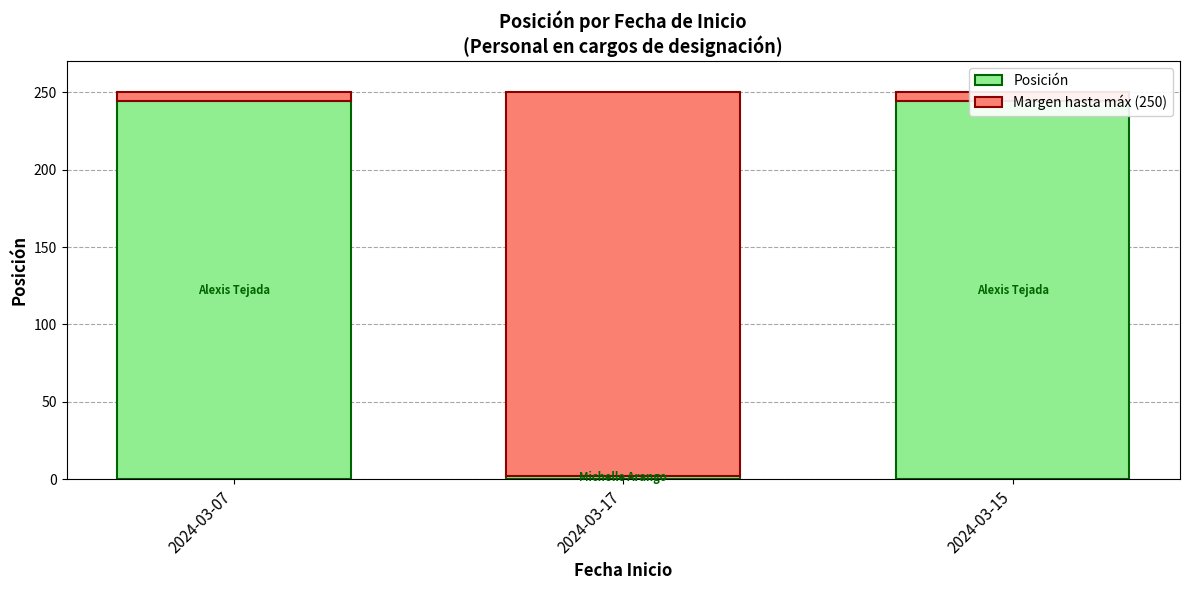

Reading left to right, list all the values displayed in this chart.

Posición: 2024-03-07=244	2024-03-17=2	2024-03-15=244
Margen hasta máx (250): 2024-03-07=6	2024-03-17=248	2024-03-15=6